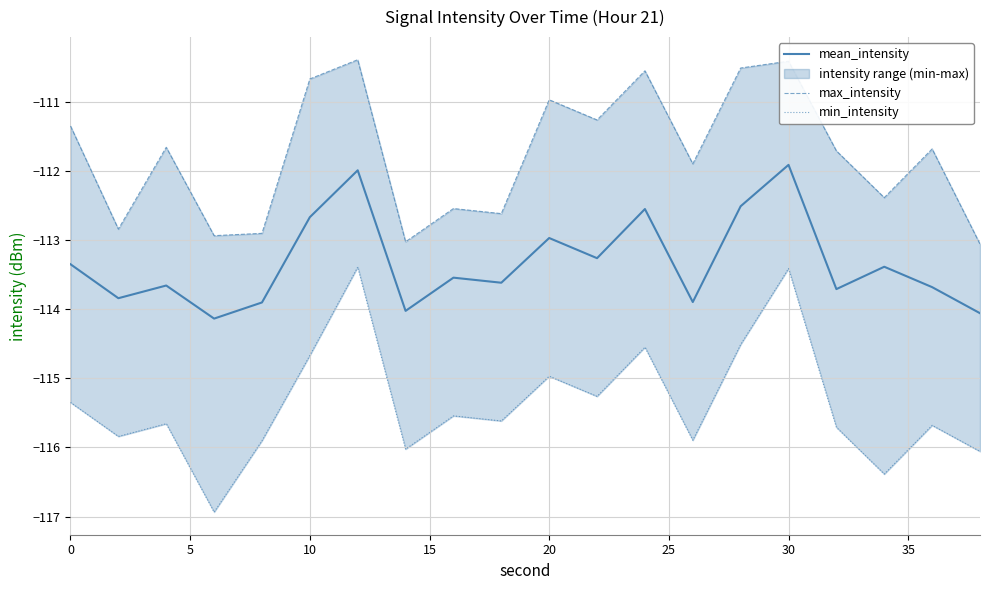

Is it true that mean_intensity equals -112.7 at 10?

True